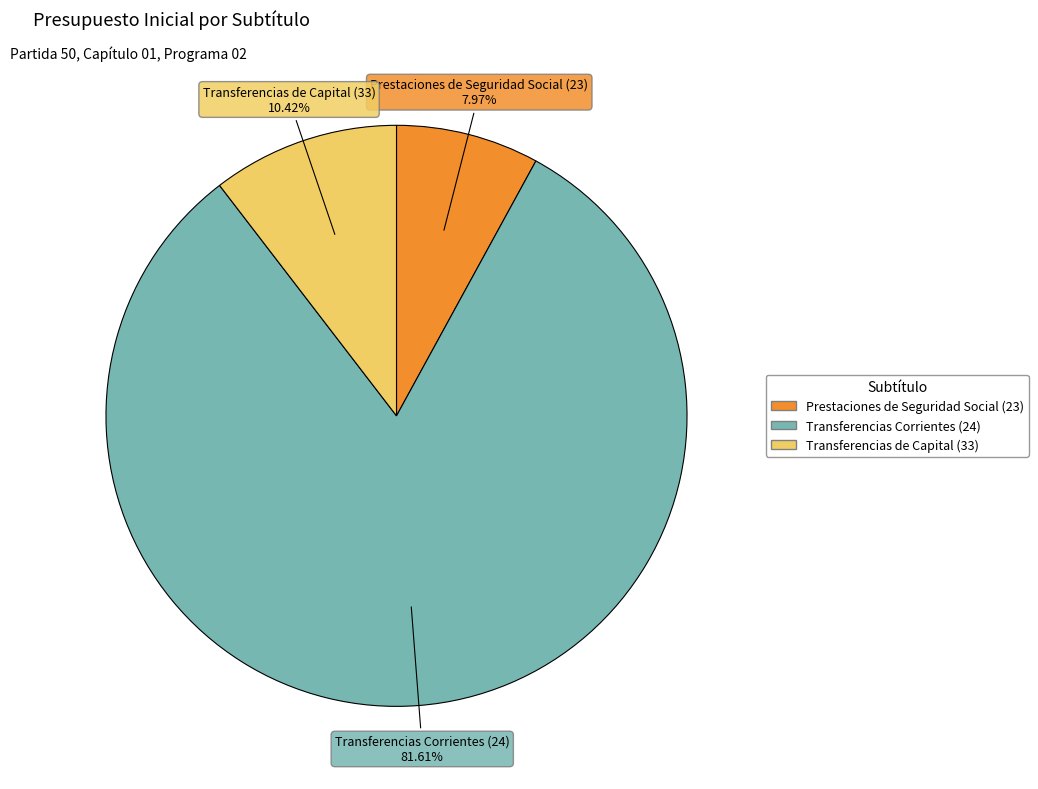

Does Prestaciones de Seguridad Social (23) represent more than half of the total?

No